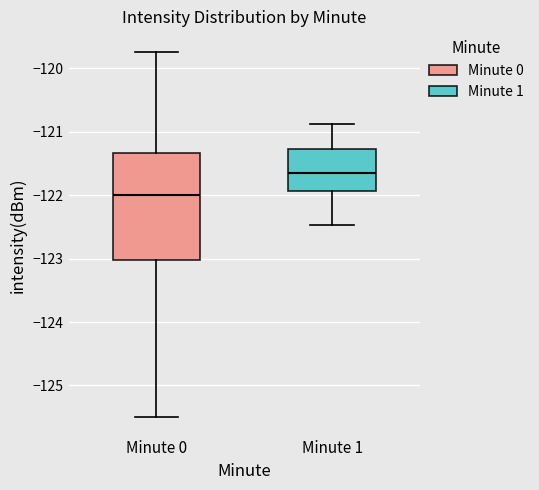

Reading left to right, read every box against the y-axis: the position of its median line, the range the box covers, and the ends of its whiskers. The values are not printed on the chart, so give them approximately, as read against the axis.

Minute 0: median -122.0, box -123.0 to -121.3, whiskers -125.5 to -119.7
Minute 1: median -121.6, box -121.9 to -121.3, whiskers -122.5 to -120.9